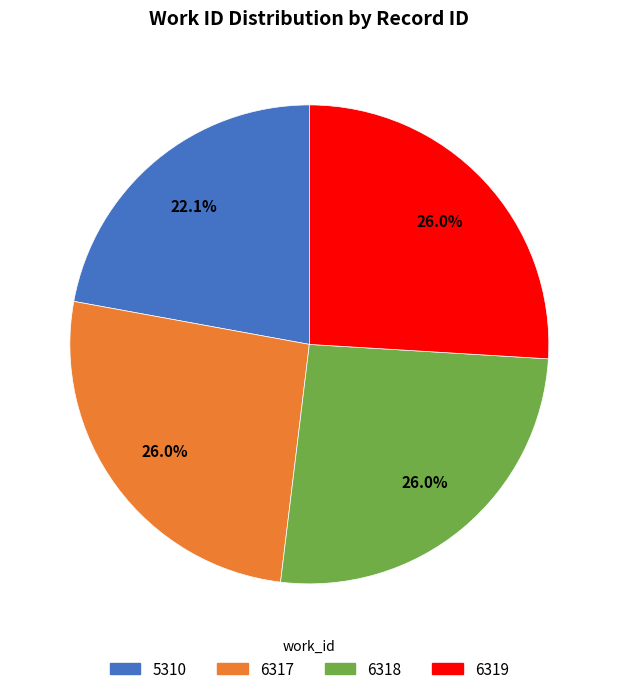

What is the smallest slice in the pie chart?

5310